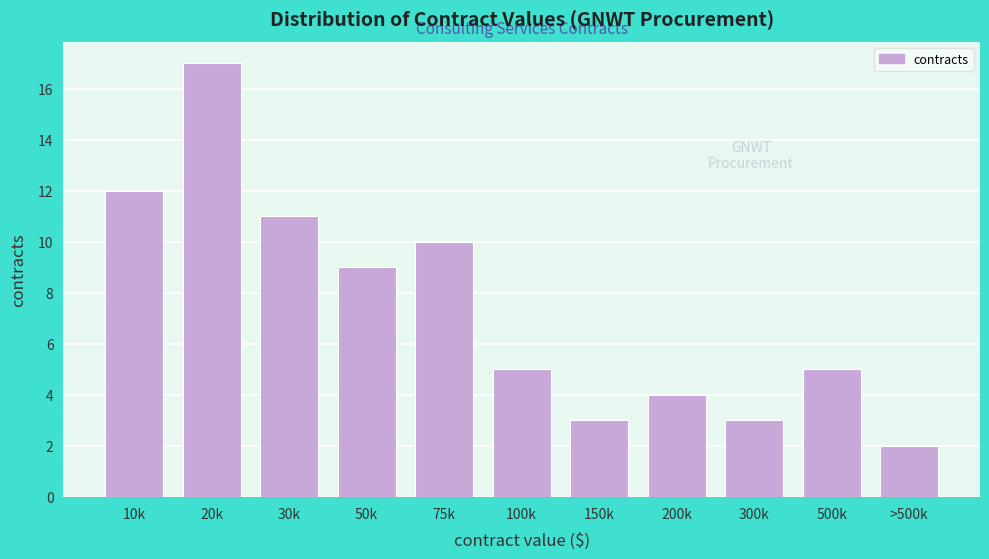

Reading left to right, list all the values displayed in this chart.

10k=12	20k=17	30k=11	50k=9	75k=10	100k=5	150k=3	200k=4	300k=3	500k=5	>500k=2